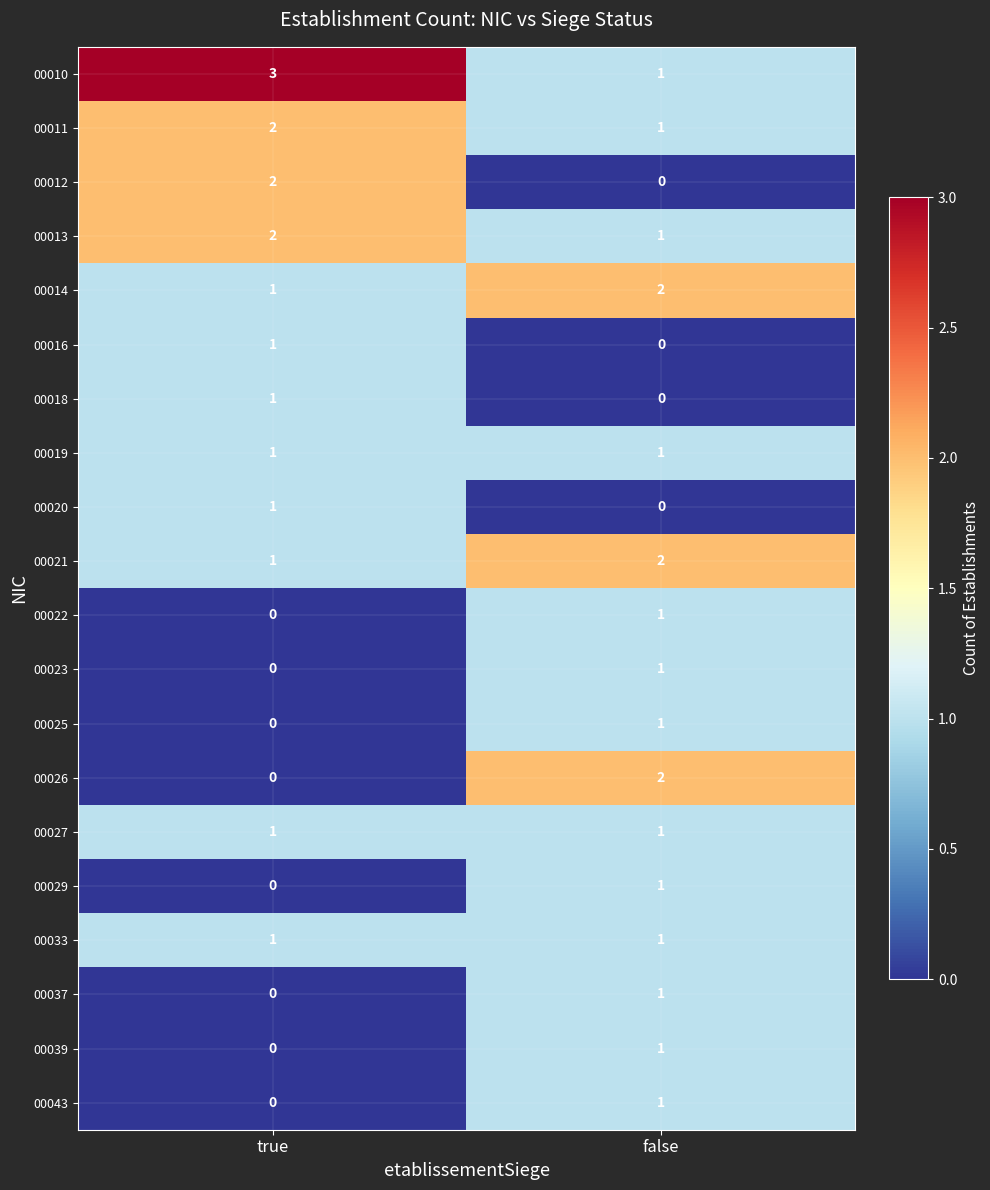

What is the total value across all series at false?

19